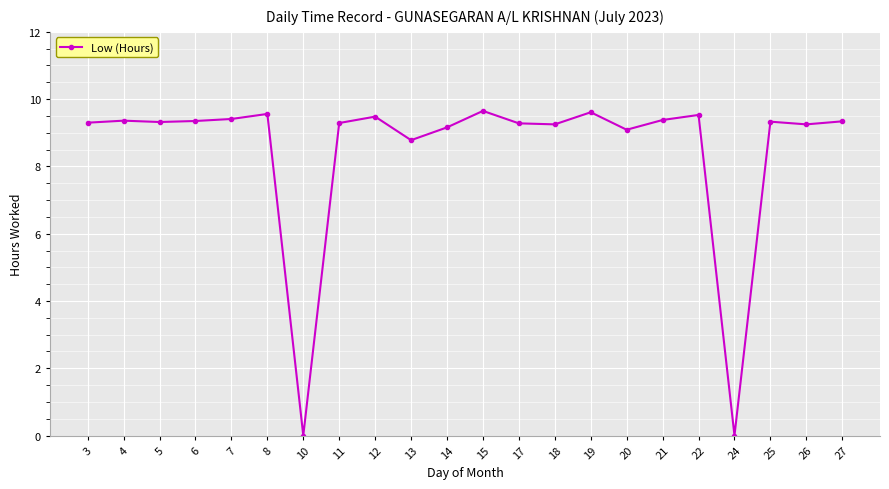

What is the approximate value at 5?

9.3